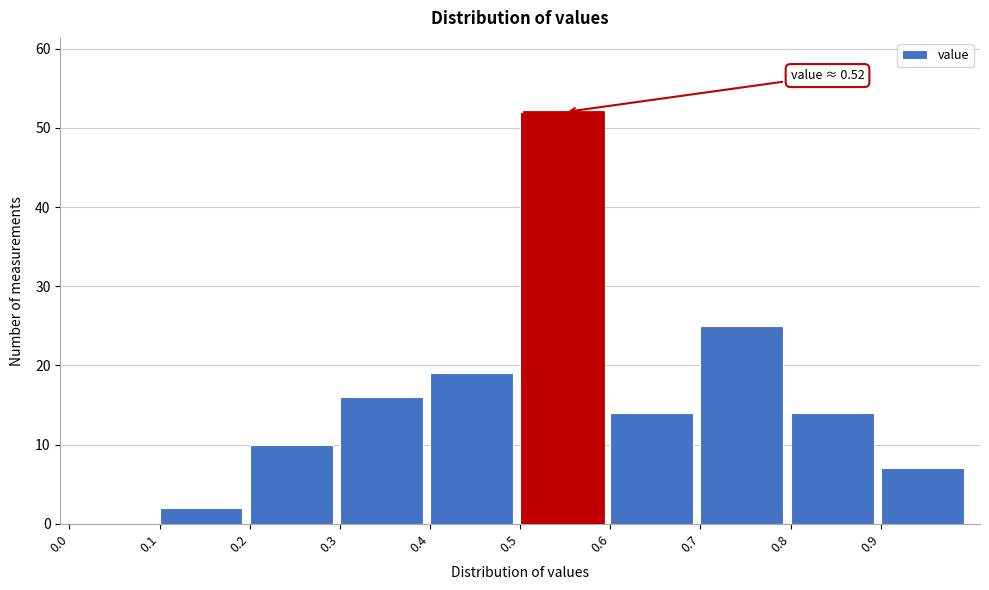

Over which range of the x-axis is the bar tallest?

0.5 to 0.6